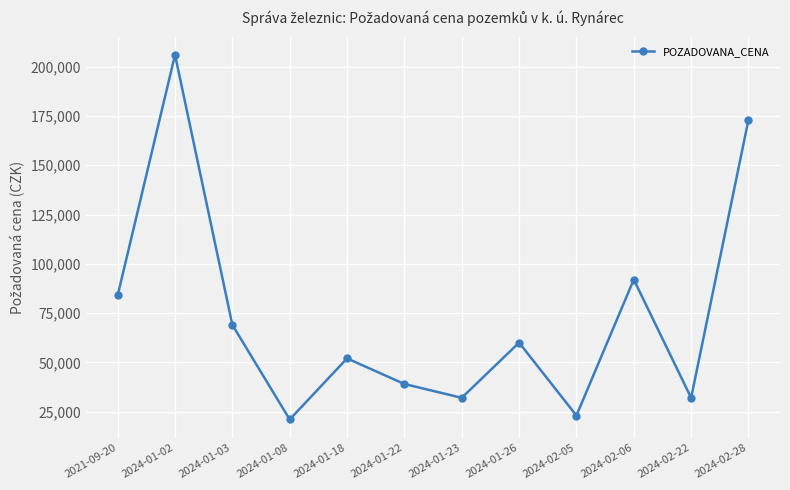

What position from the right is 2024-02-06?

3